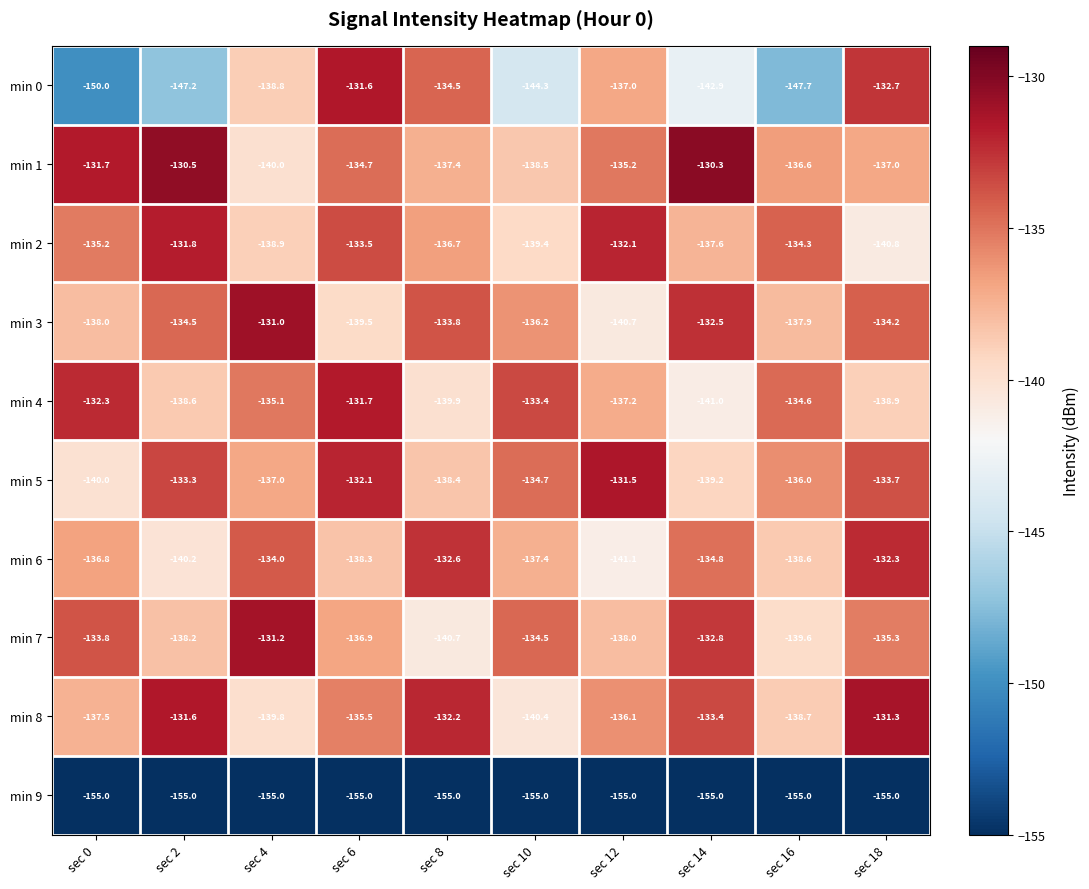

At which label does min 5 first exceed -134?

sec 2